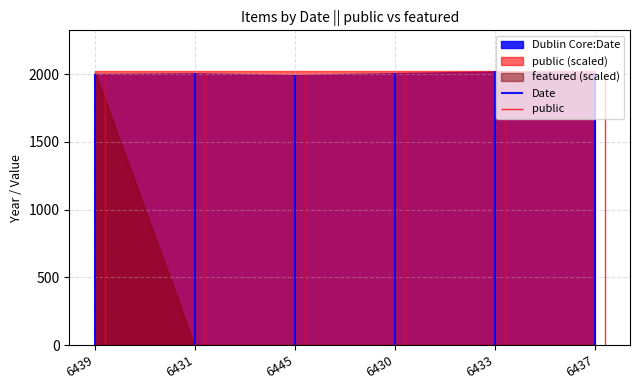

The featured series shows 0 at 6437. True or false?

False